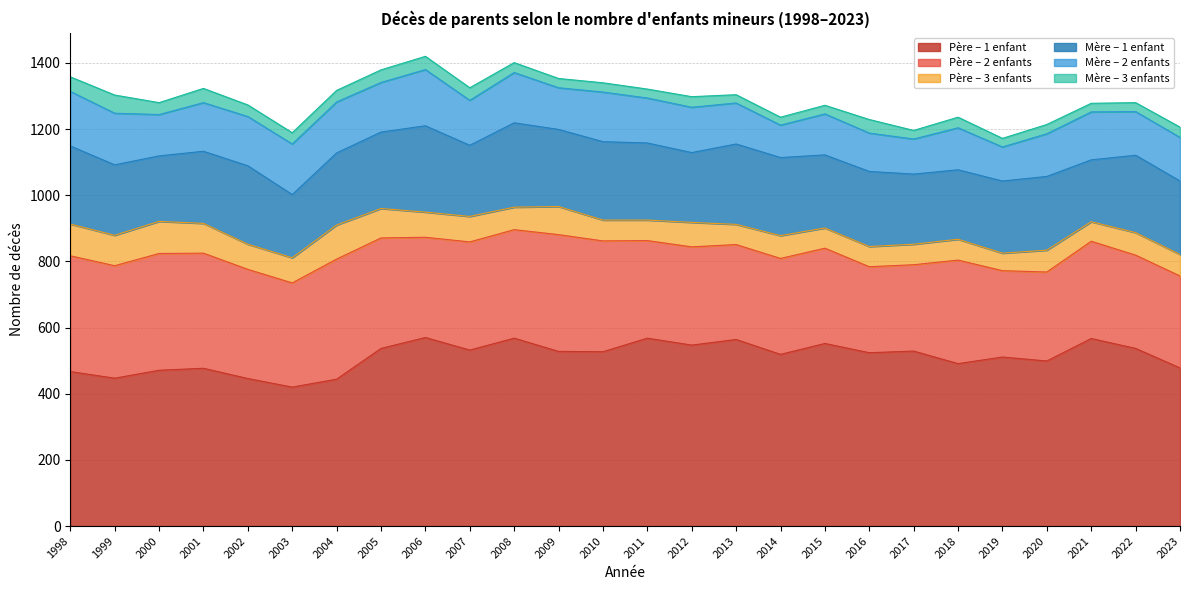

What is the spread (max minus min) of values at 2023?

447